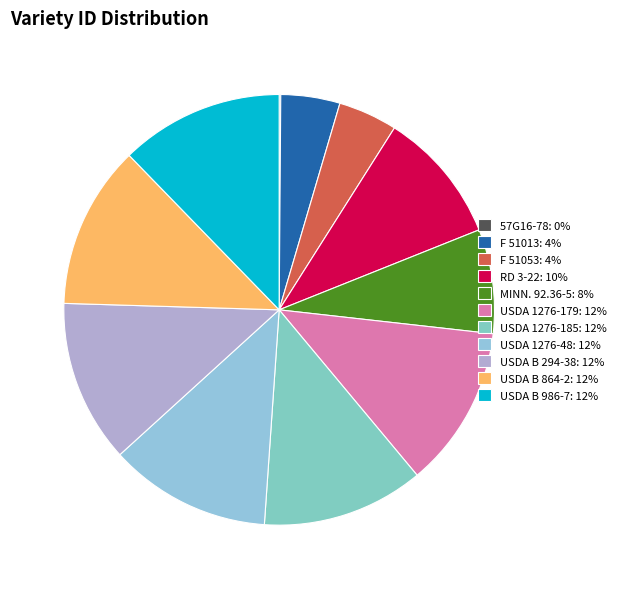

What is the largest slice in the pie chart?

USDA B 986-7